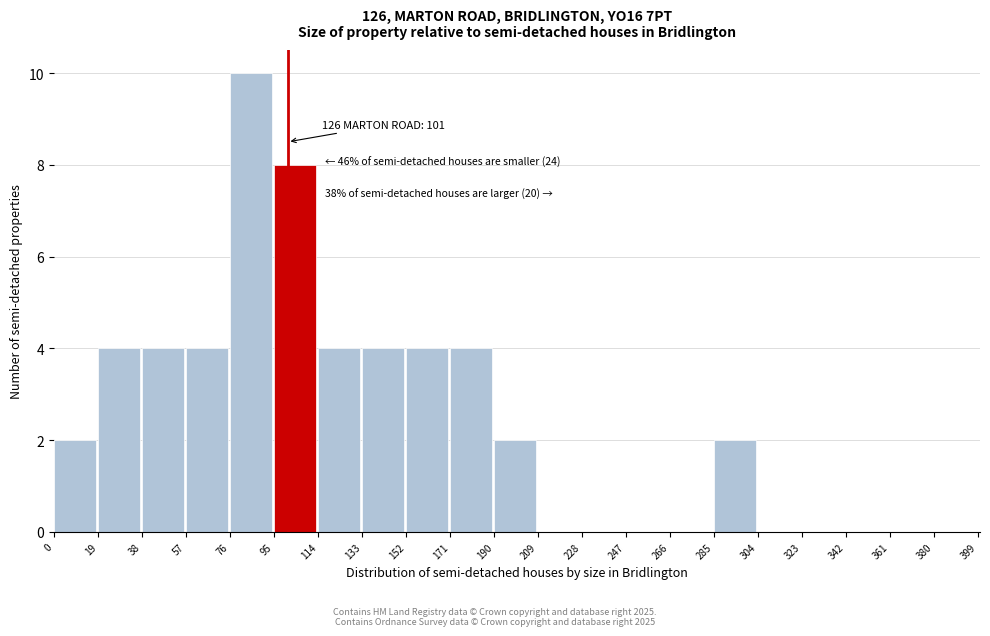

Over which range of the x-axis is the bar tallest?

76 to 95